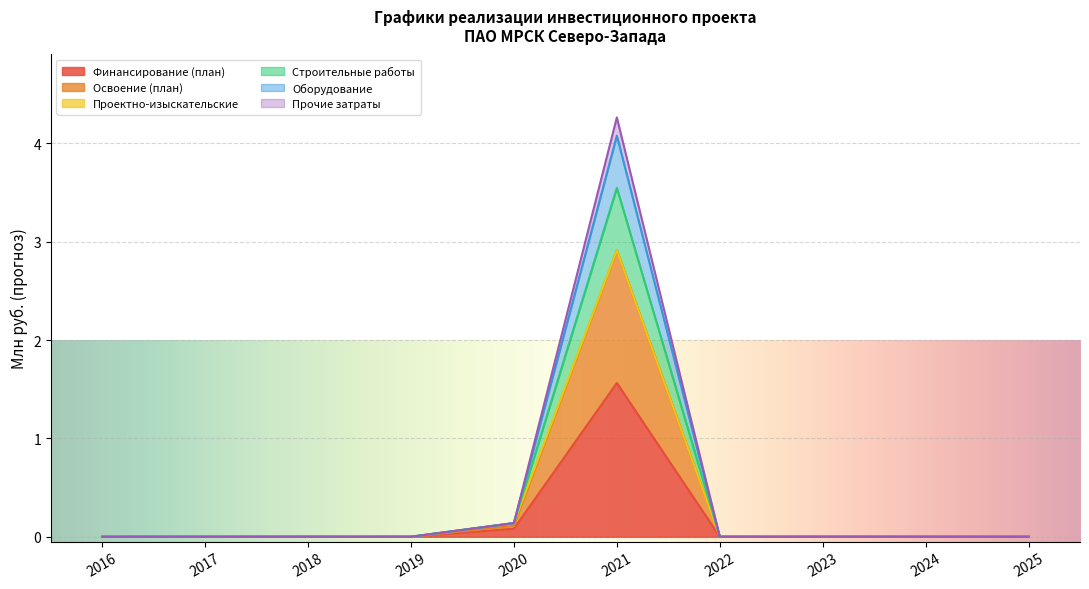

How many lines are shown in the chart?

6